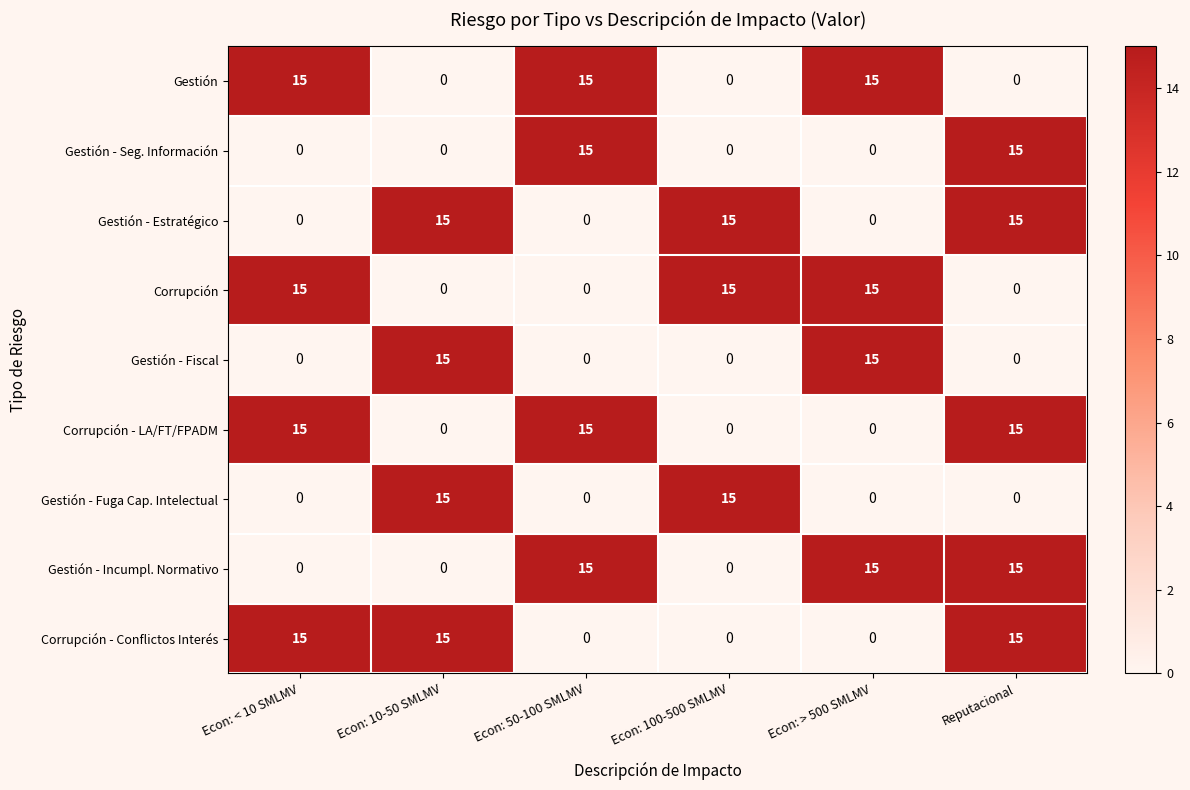

Count the number of data series in this chart.

9